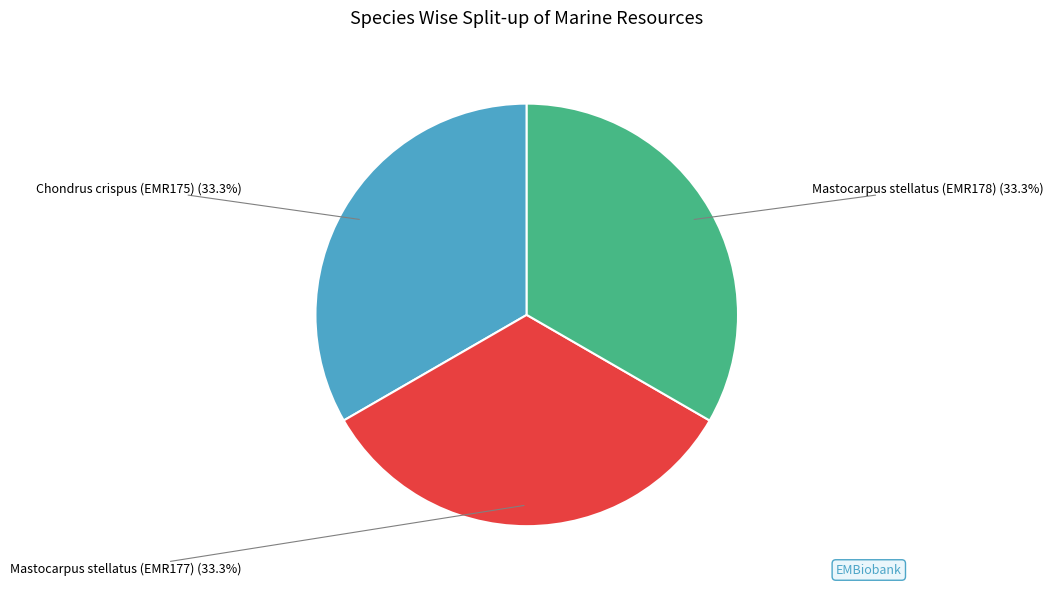

To the nearest percent, what is the average slice percentage?

33%